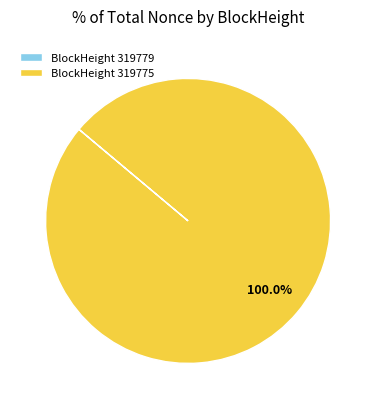

Which category has the biggest portion of the pie?

BlockHeight 319775